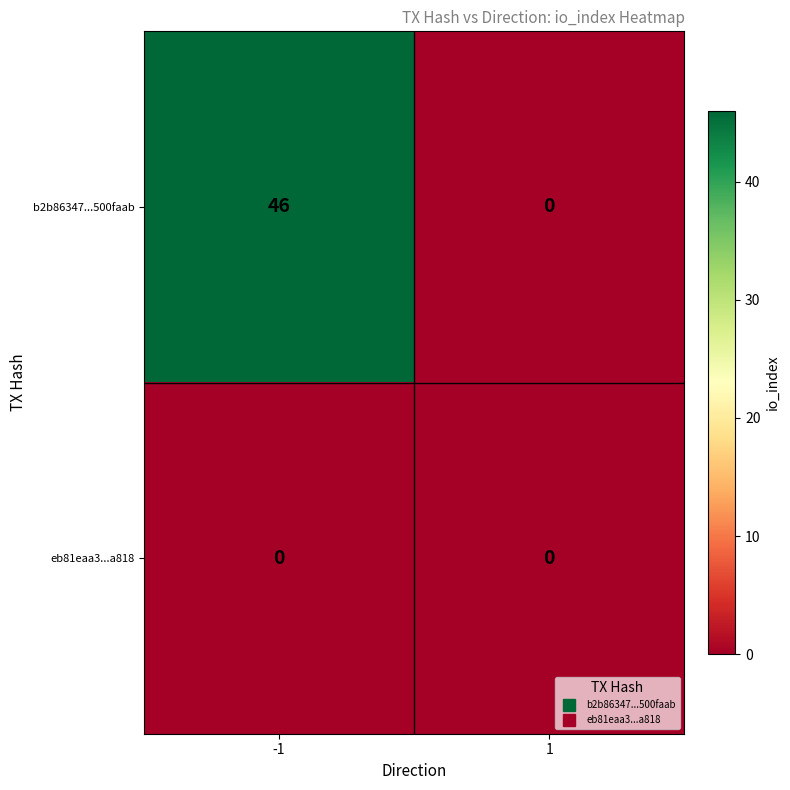

Reading left to right, transcribe all the data shown in this chart.

b2b86347...500faab: -1=46	1=0
eb81eaa3...a818: -1=0	1=0